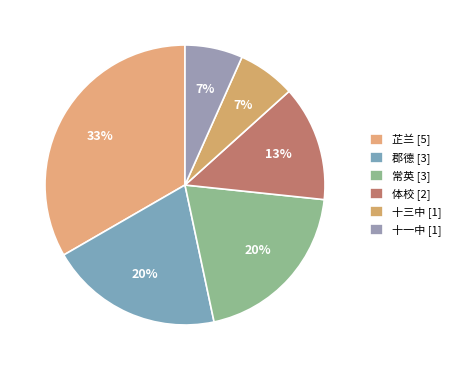

How many slices are in this pie chart?

6